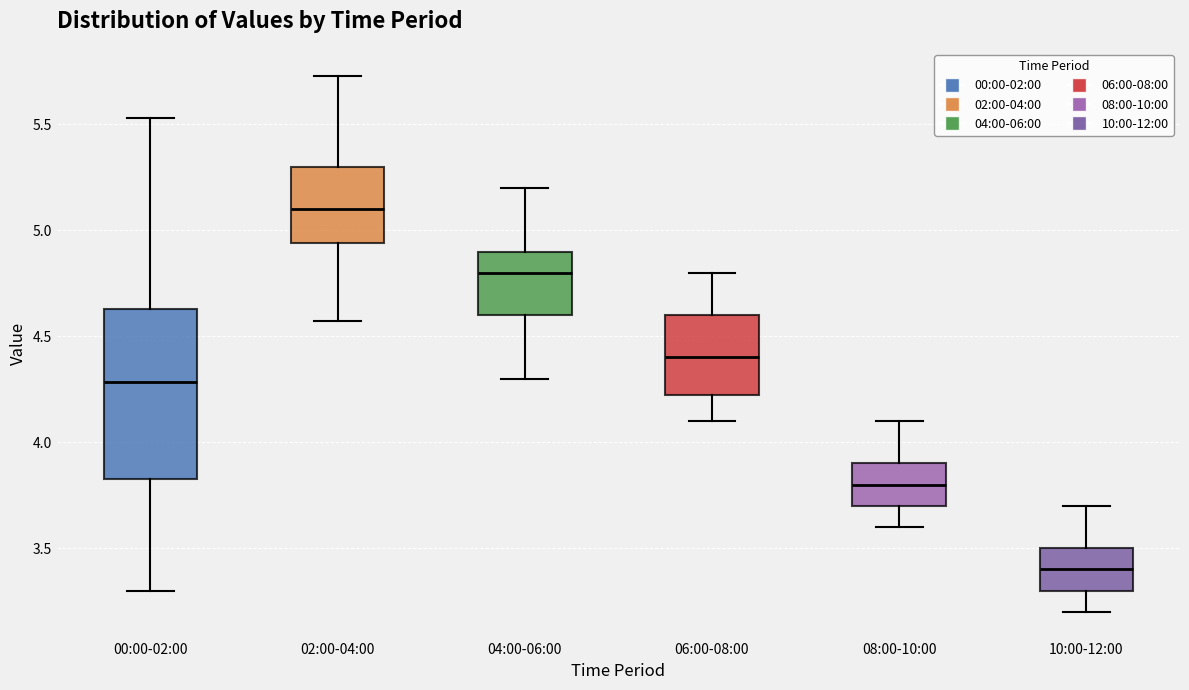

Reading left to right, transcribe this box plot: for each box, give where its median line is, the range the box spans, and where its two whiskers end, as read against the y-axis. The values are not printed on the chart, so give them approximately, as read against the axis.

00:00-02:00: median 4.30, box 3.85 to 4.65, whiskers 3.30 to 5.55
02:00-04:00: median 5.10, box 4.95 to 5.30, whiskers 4.55 to 5.75
04:00-06:00: median 4.80, box 4.60 to 4.90, whiskers 4.30 to 5.20
06:00-08:00: median 4.40, box 4.25 to 4.60, whiskers 4.10 to 4.80
08:00-10:00: median 3.80, box 3.70 to 3.90, whiskers 3.60 to 4.10
10:00-12:00: median 3.40, box 3.30 to 3.50, whiskers 3.20 to 3.70